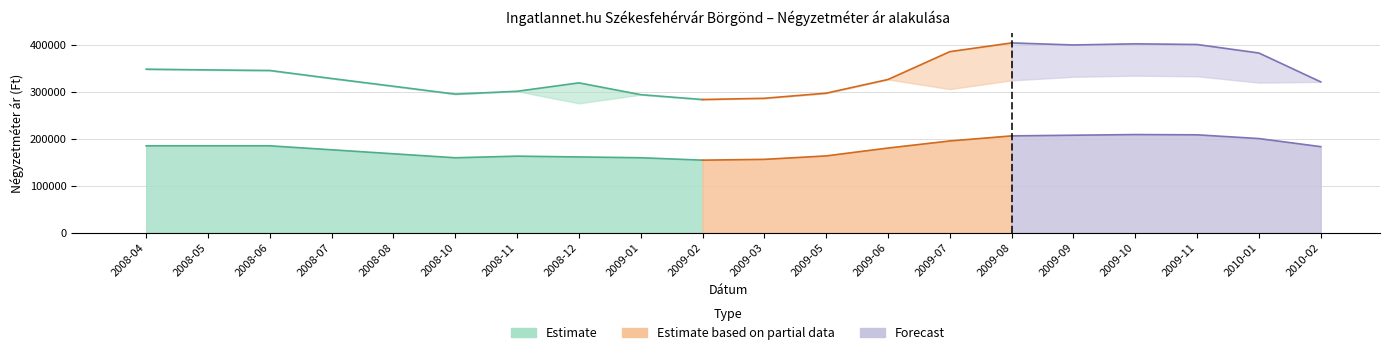

What is the average value of the Szórás felső határ series?

338373